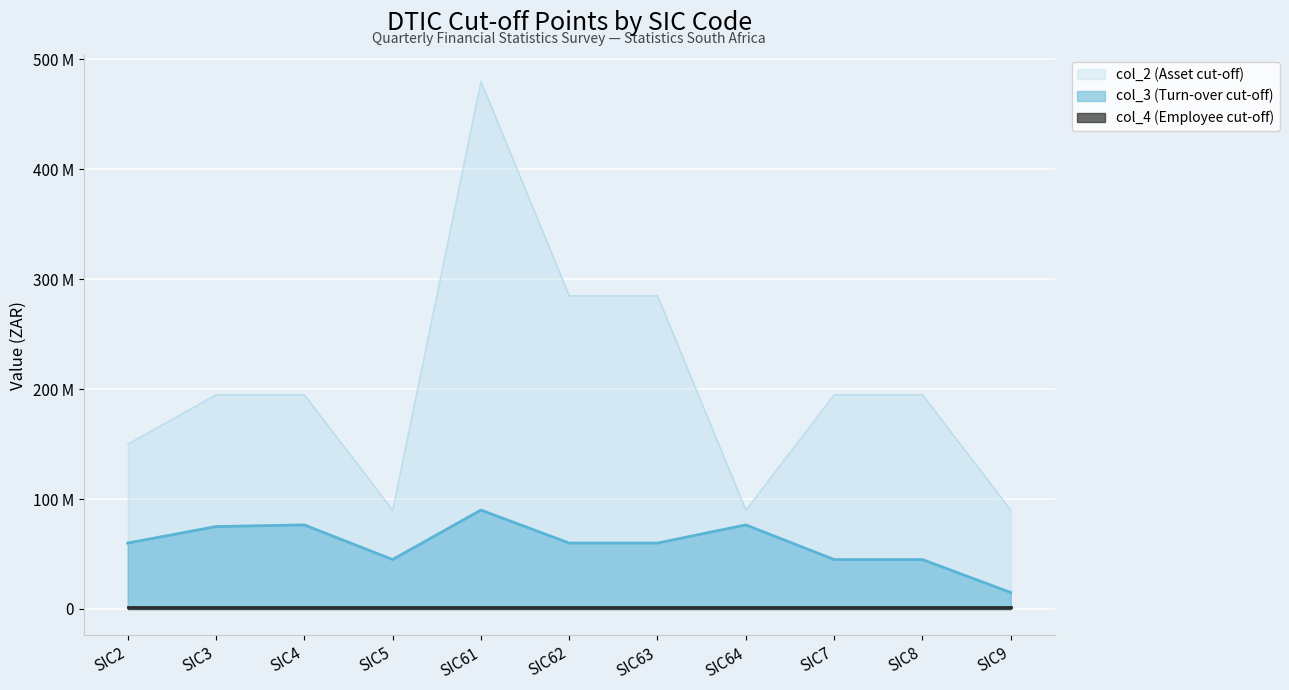

What is the total value across all series at SIC4?

271500000